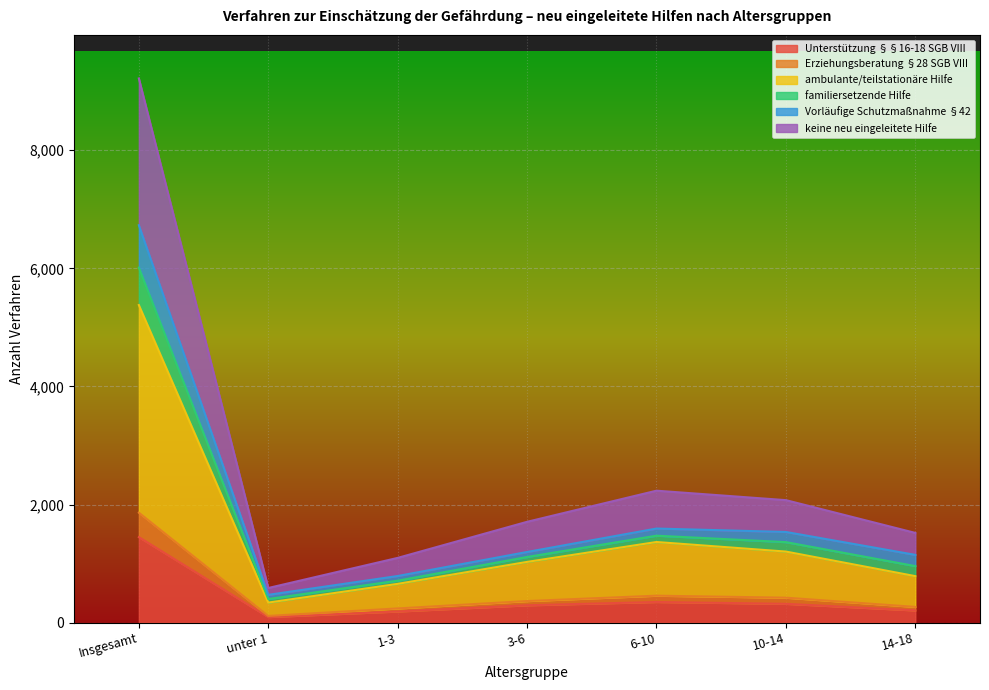

What is the total value across all series at 3-6?

1707